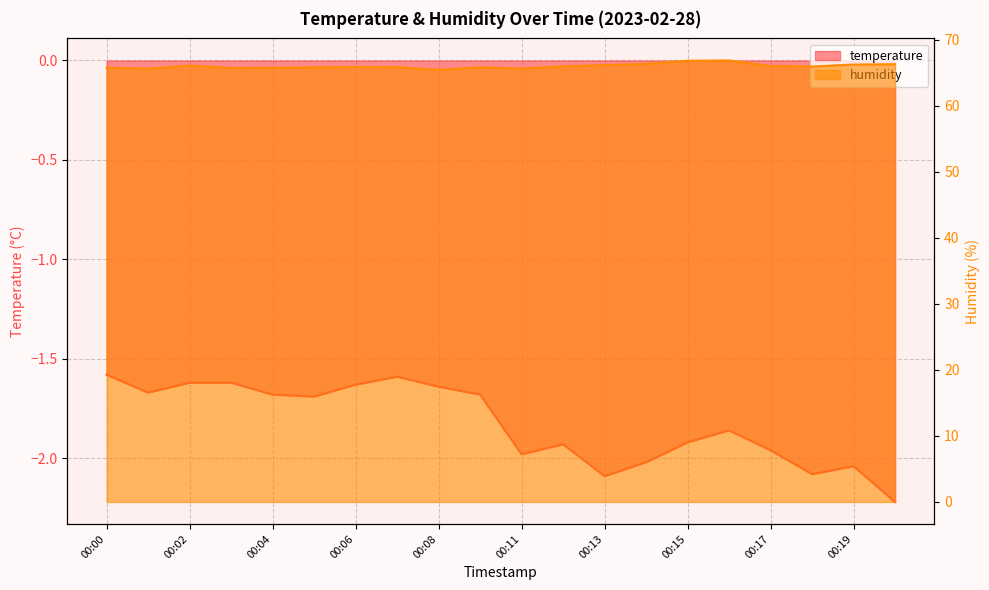

At which label is temperature closest to -1?

00:00